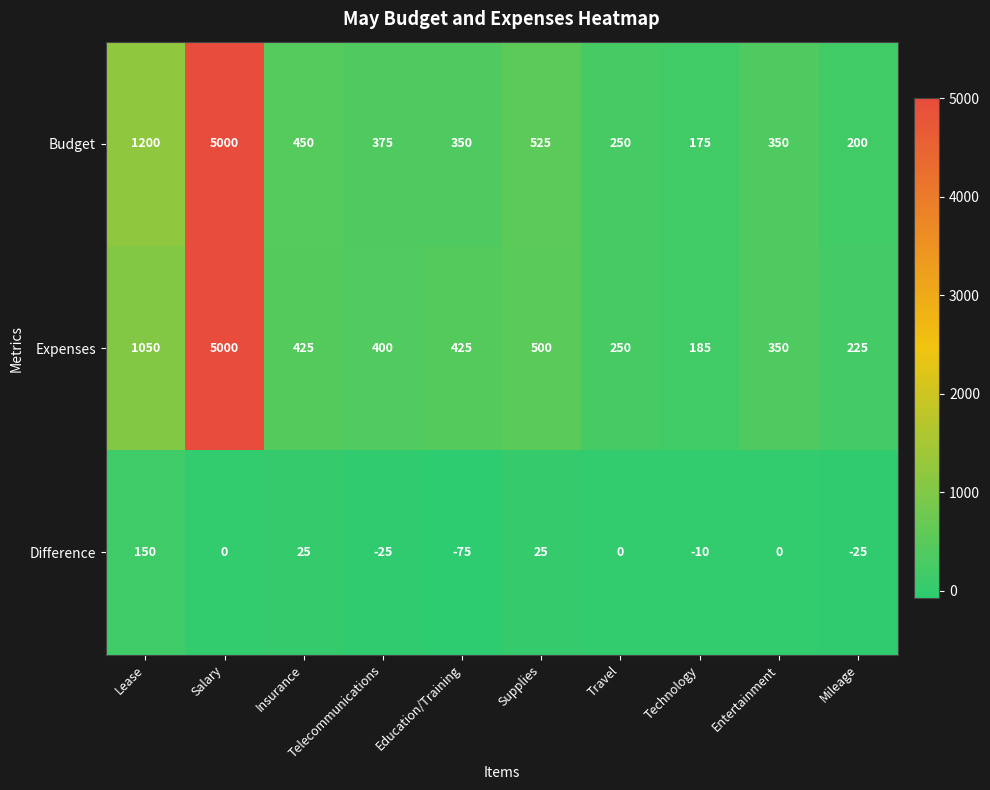

What is the difference between the Difference values at Technology and Mileage?

15